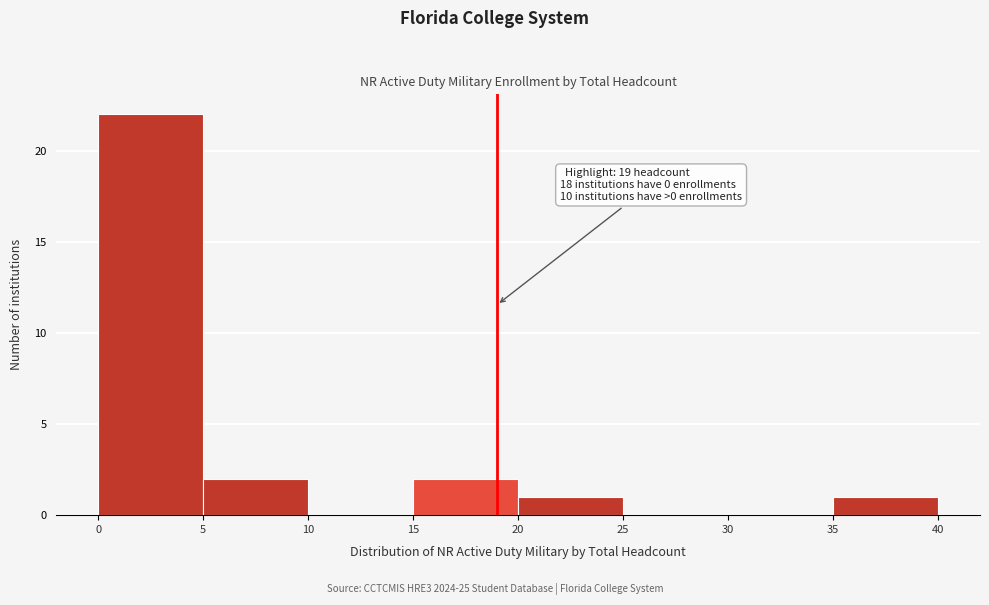

Which range on the x-axis has the tallest bar?

0 to 5